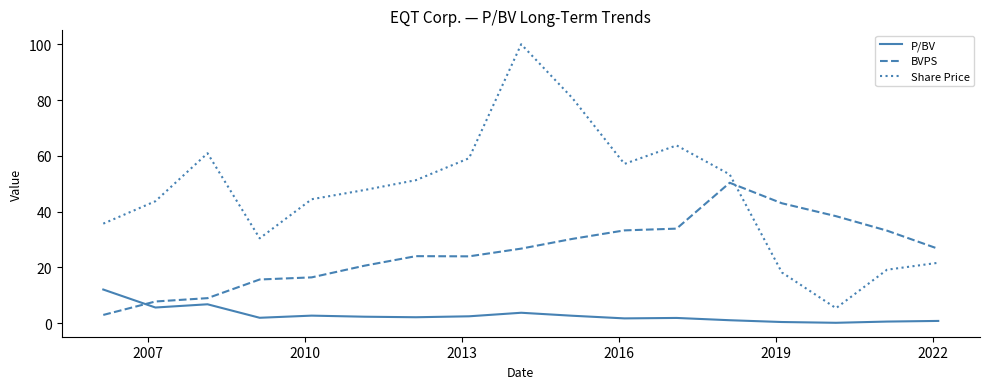

Which series has the largest total across all categories?

Share Price